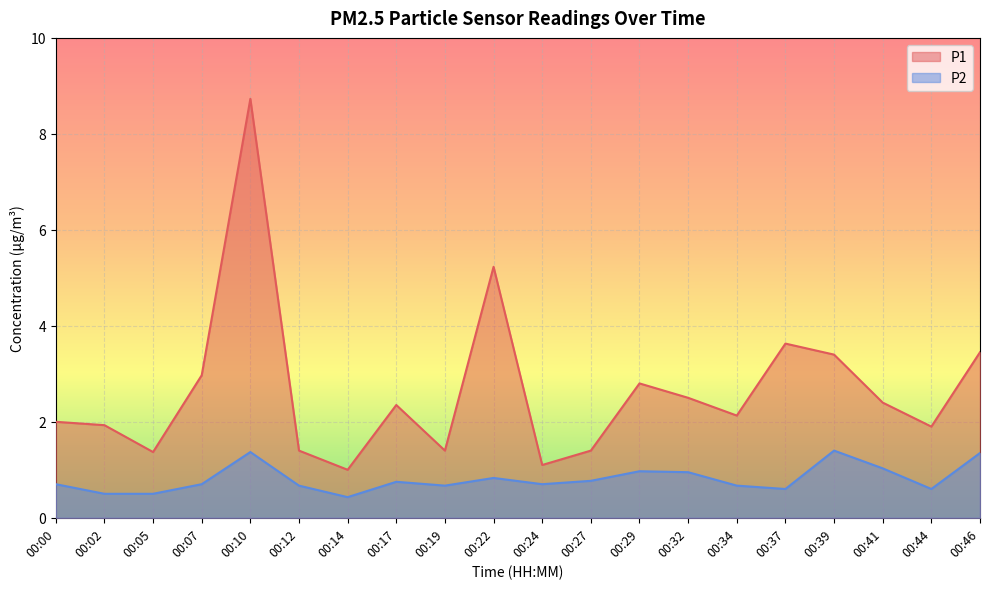

Is the value of P2 at 00:12 greater than the value of P1 at 00:24?

No